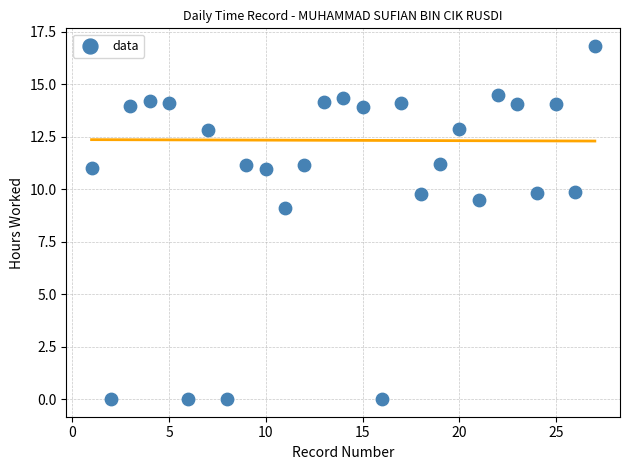

What is the range of X values (max minus min)?

26.0